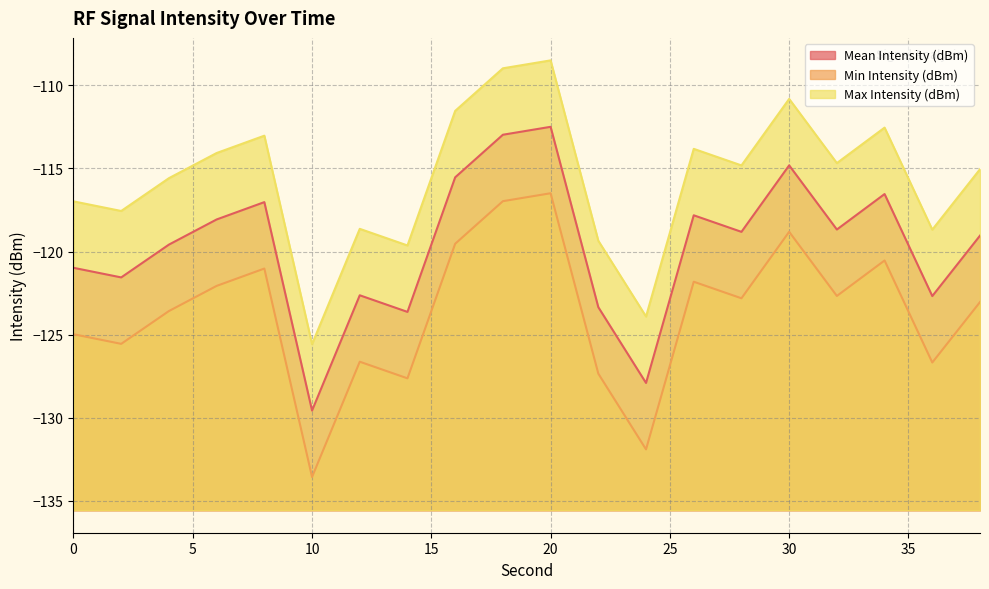

True or false: Max Intensity (dBm) and Min Intensity (dBm) intersect in this chart.

False